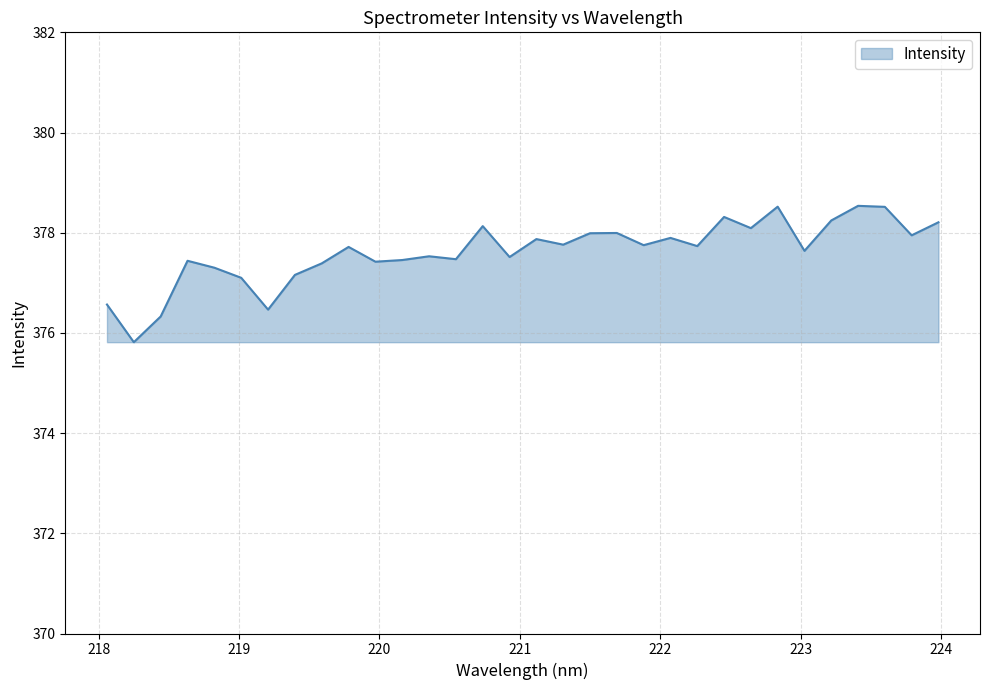

What is the maximum value shown in the chart?

378.5